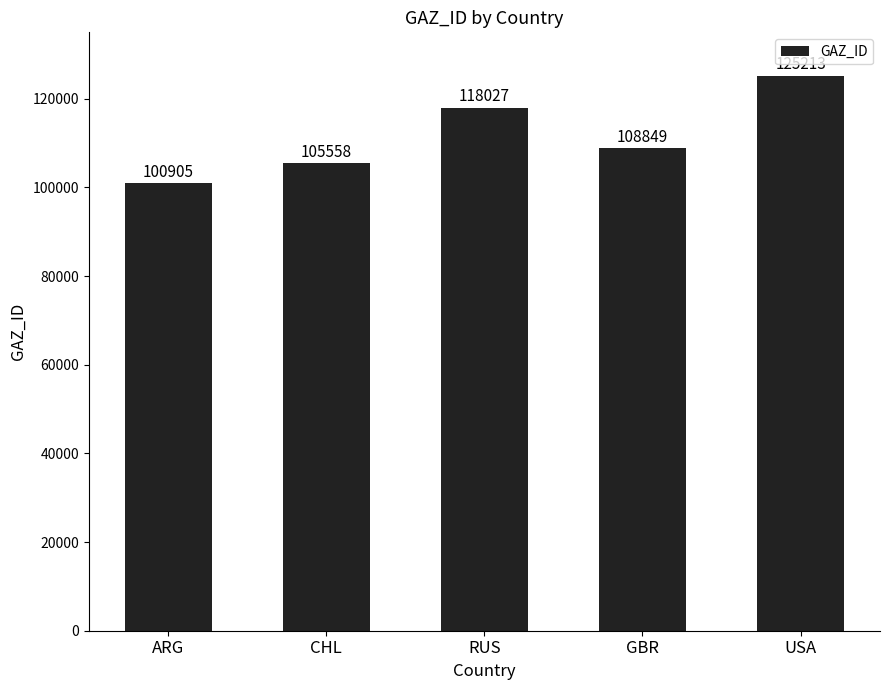

What is the approximate value at GBR?

108849